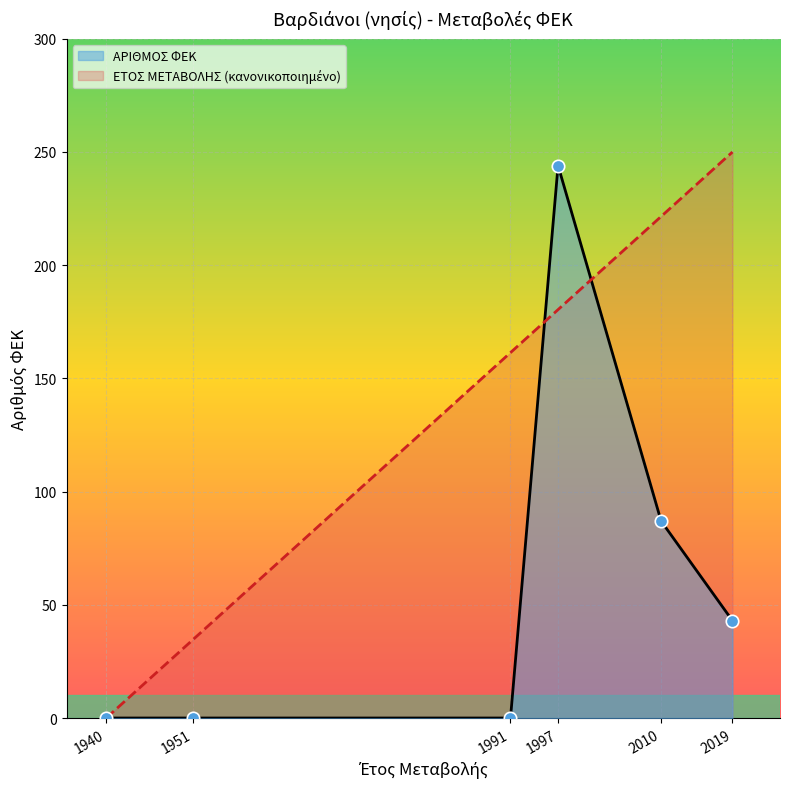

At how many categories does at least one series exceed 222?

2